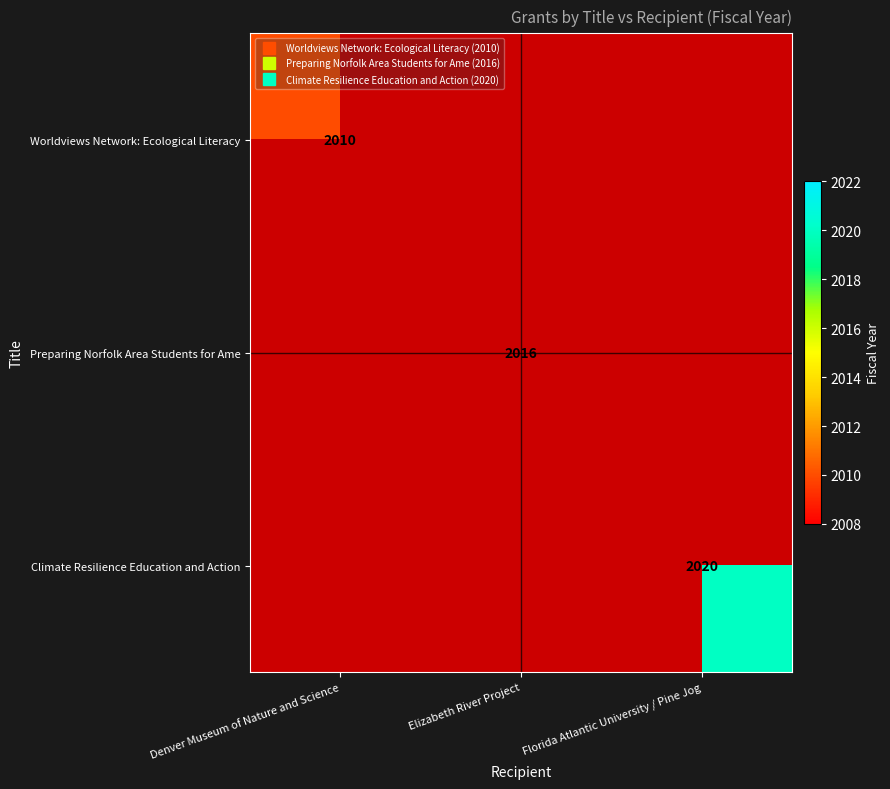

Rank the series by their maximum value, from lowest to highest.

Worldviews Network: Ecological Literacy, Preparing Norfolk Area Students for Ame, Climate Resilience Education and Action